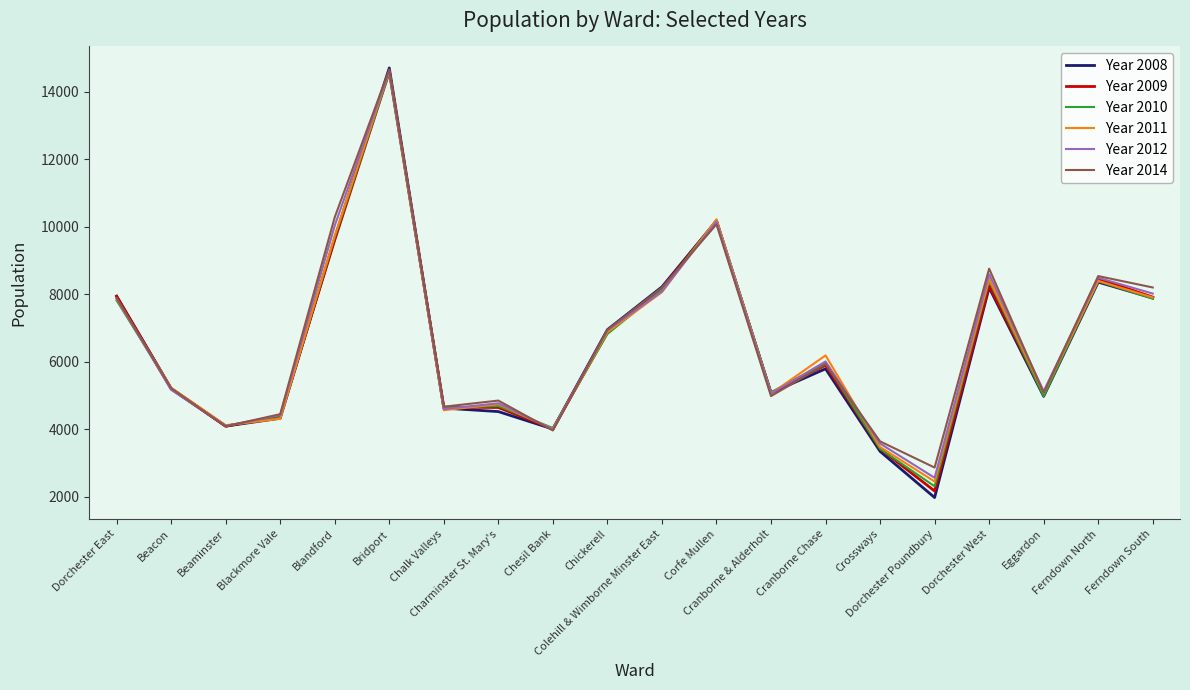

What is the minimum value shown in the chart?

1982